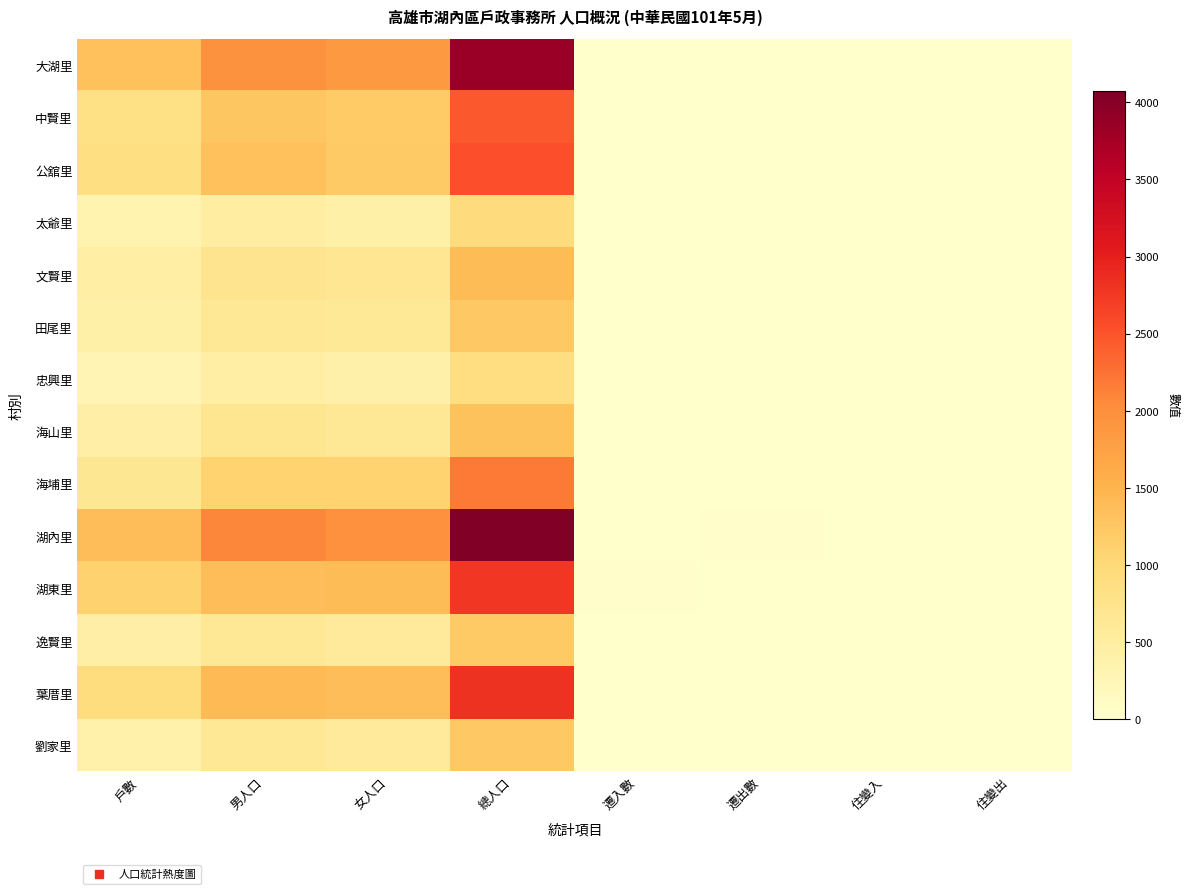

Reading right to left, what are all the values shown in this chart?

大湖里: 住變出=1	住變入=9	遷出數=11	遷入數=15	總人口=3844	女人口=1876	男人口=1968	戶數=1335
中賢里: 住變出=12	住變入=11	遷出數=9	遷入數=6	總人口=2463	女人口=1199	男人口=1264	戶數=829
公舘里: 住變出=11	住變入=3	遷出數=5	遷入數=13	總人口=2541	女人口=1213	男人口=1328	戶數=860
太爺里: 住變出=5	住變入=1	遷出數=5	遷入數=4	總人口=926	女人口=426	男人口=500	戶數=349
文賢里: 住變出=0	住變入=5	遷出數=2	遷入數=2	總人口=1400	女人口=675	男人口=725	戶數=462
田尾里: 住變出=2	住變入=6	遷出數=1	遷入數=4	總人口=1239	女人口=605	男人口=634	戶數=414
忠興里: 住變出=2	住變入=0	遷出數=1	遷入數=2	總人口=882	女人口=407	男人口=475	戶數=302
海山里: 住變出=9	住變入=0	遷出數=1	遷入數=1	總人口=1313	女人口=627	男人口=686	戶數=439
海埔里: 住變出=5	住變入=2	遷出數=3	遷入數=2	總人口=2182	女人口=1085	男人口=1097	戶數=663
湖內里: 住變出=5	住變入=10	遷出數=36	遷入數=10	總人口=4073	女人口=1978	男人口=2095	戶數=1374
湖東里: 住變出=0	住變入=5	遷出數=10	遷入數=17	總人口=2766	女人口=1392	男人口=1374	戶數=1102
逸賢里: 住變出=1	住變入=0	遷出數=5	遷入數=6	總人口=1223	女人口=576	男人口=647	戶數=434
葉厝里: 住變出=6	住變入=8	遷出數=9	遷入數=7	總人口=2802	女人口=1381	男人口=1421	戶數=919
劉家里: 住變出=2	住變入=1	遷出數=0	遷入數=5	總人口=1232	女人口=587	男人口=645	戶數=394